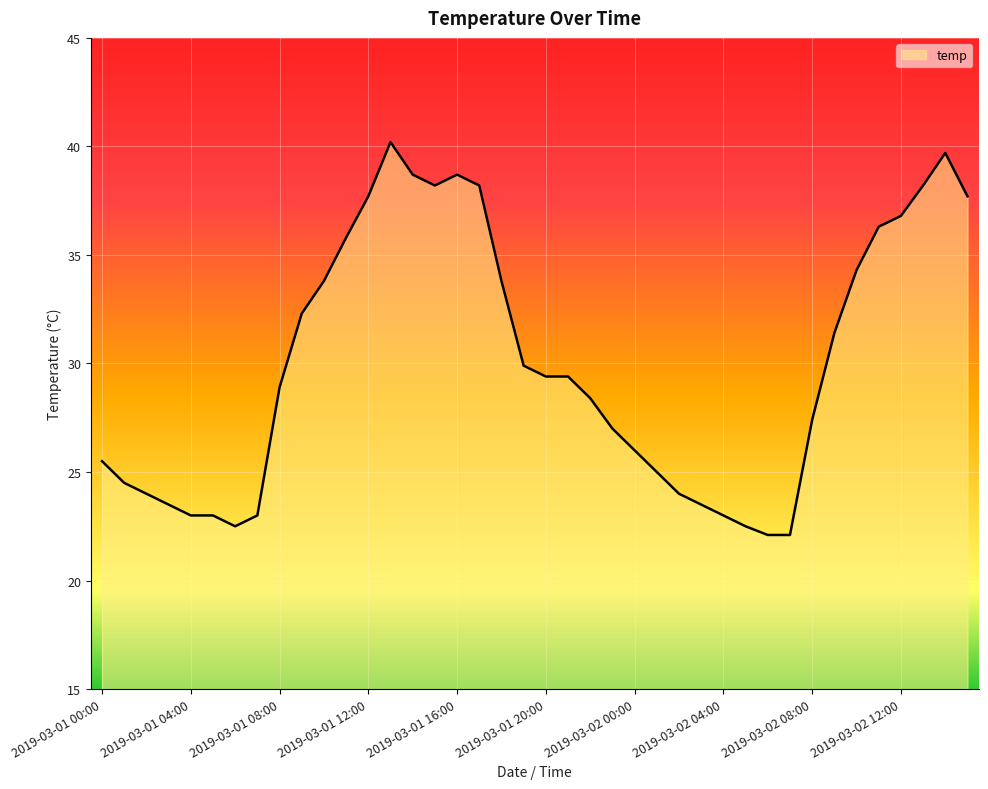

What is the difference between the maximum and minimum values?

18.1